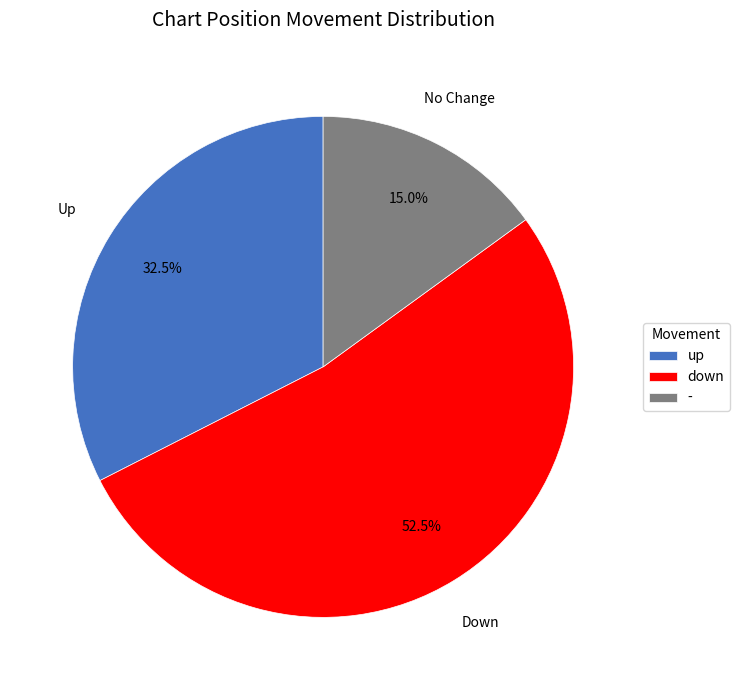

The up slice represents 43% of the pie. True or false?

False